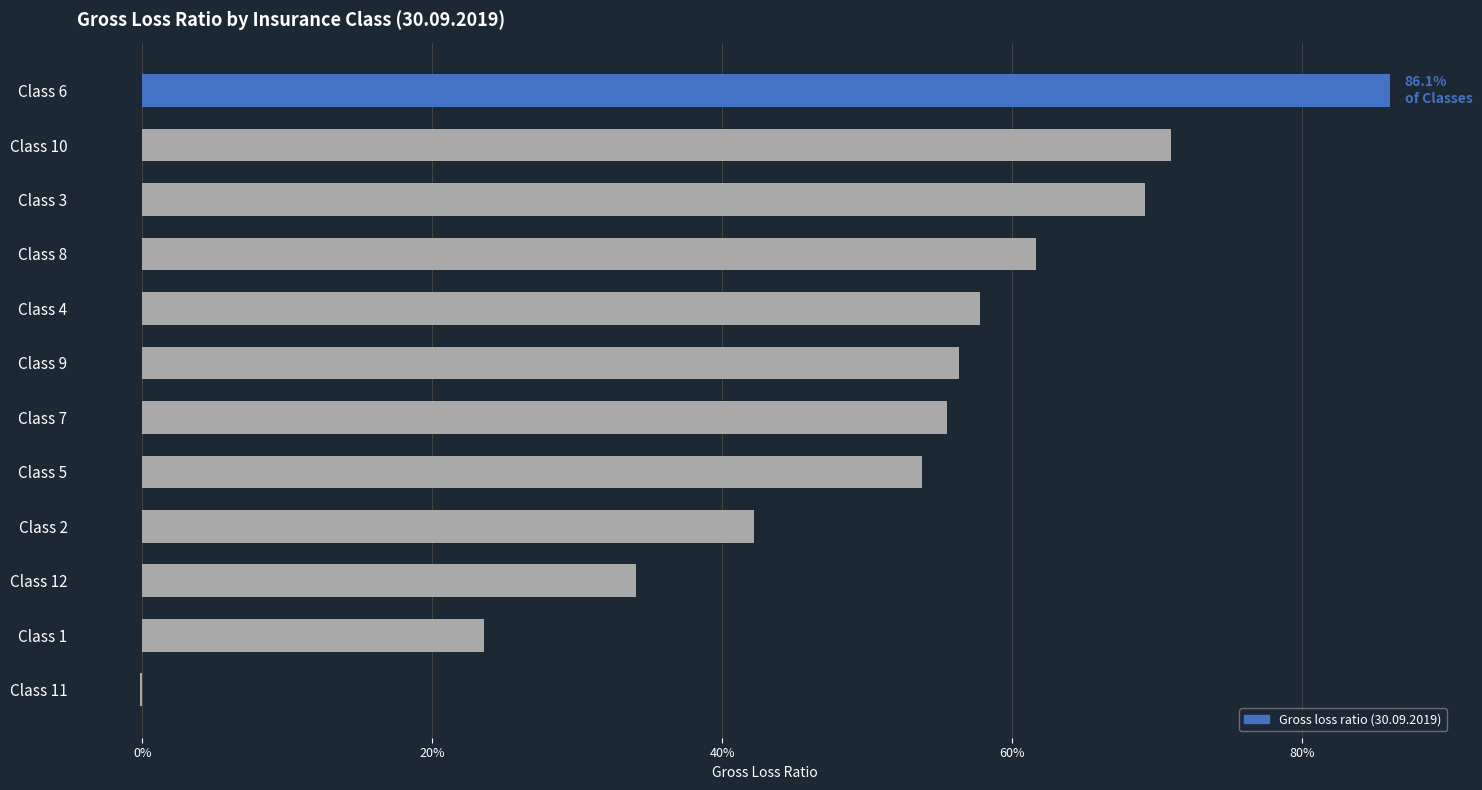

What is the average value?

0.5